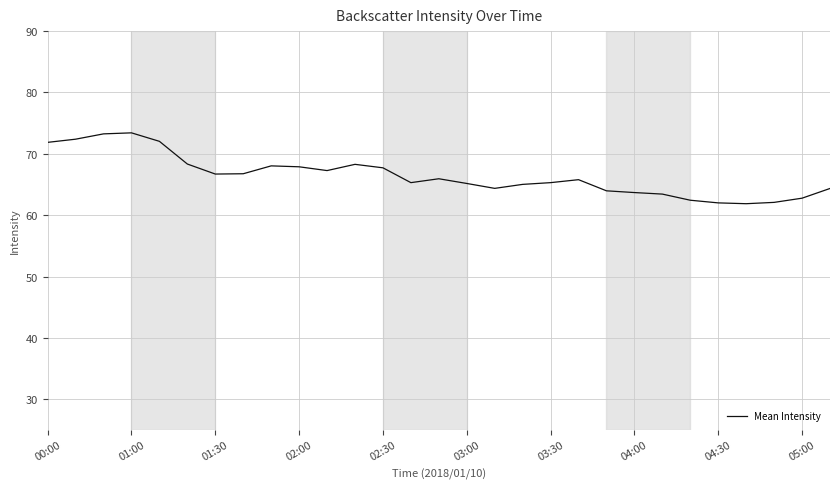

What is the smallest value displayed?

61.9